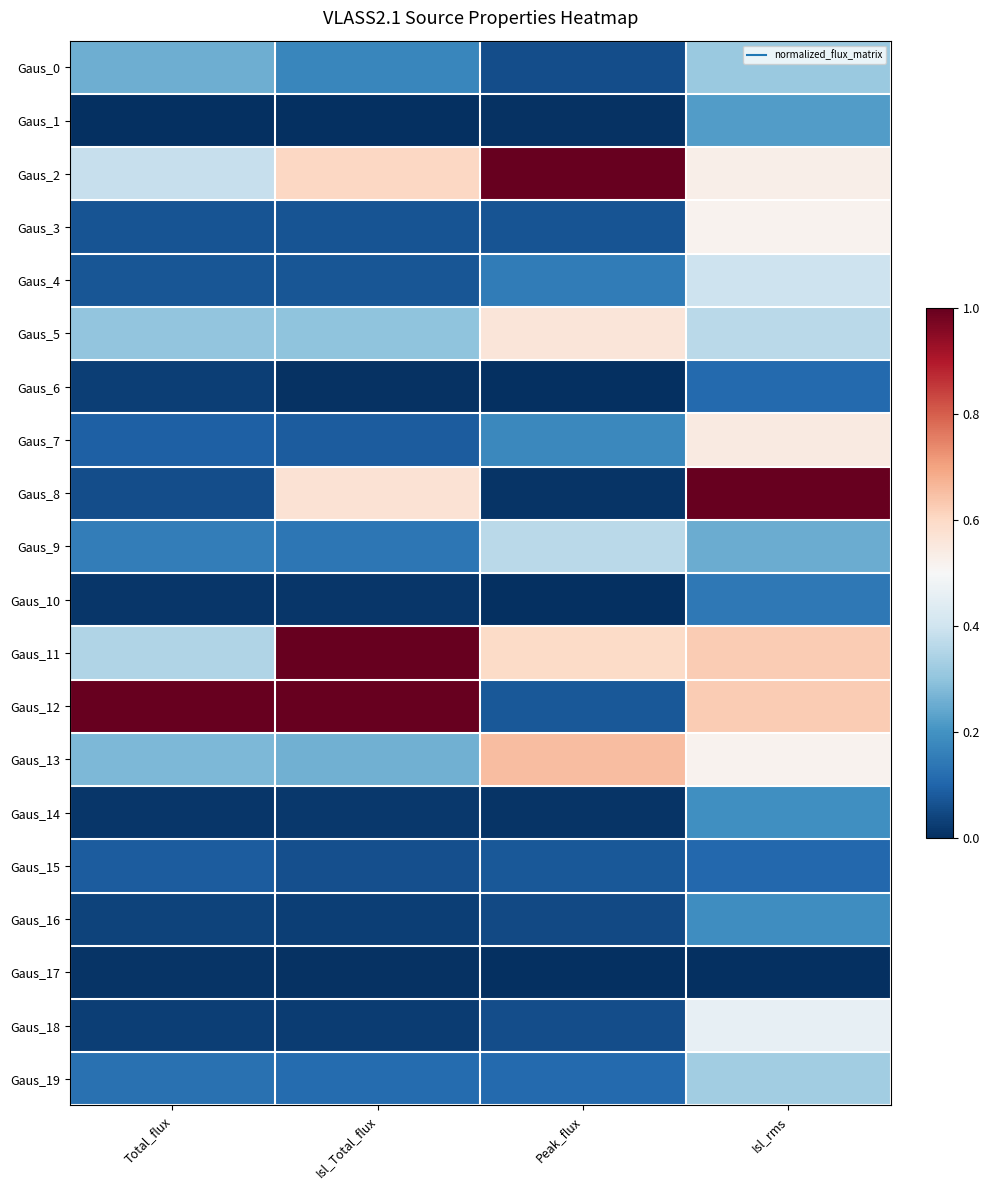

At how many categories does at least one series exceed 0?

4